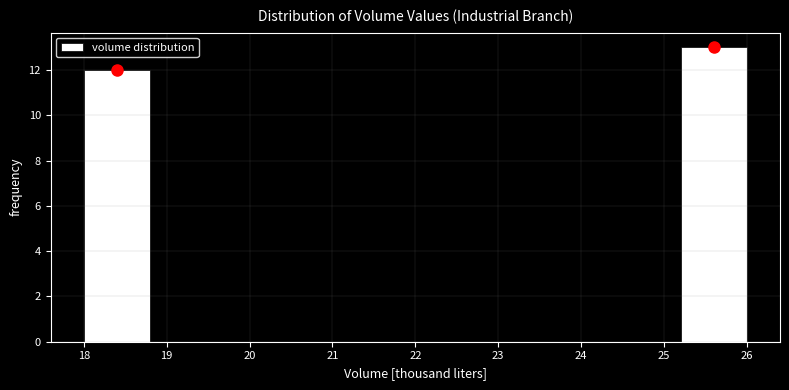

Reading left to right, list every bar in this chart as the range it spans on the x-axis followed by its height. The values are not printed on the chart, so give them approximately, as read against the axis.

18.0 to 18.8: 12
18.8 to 19.6: 0
19.6 to 20.4: 0
20.4 to 21.2: 0
21.2 to 22.0: 0
22.0 to 22.8: 0
22.8 to 23.6: 0
23.6 to 24.4: 0
24.4 to 25.2: 0
25.2 to 26.0: 13